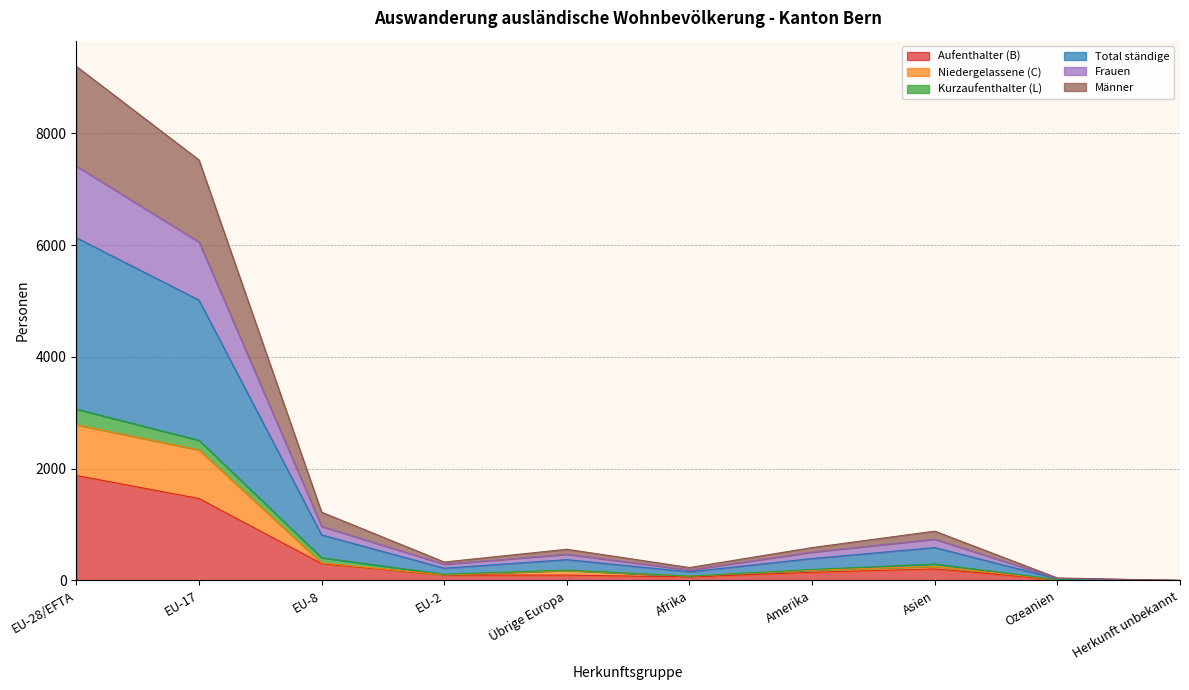

What is the label of the 10th point from the right?

EU-28/EFTA